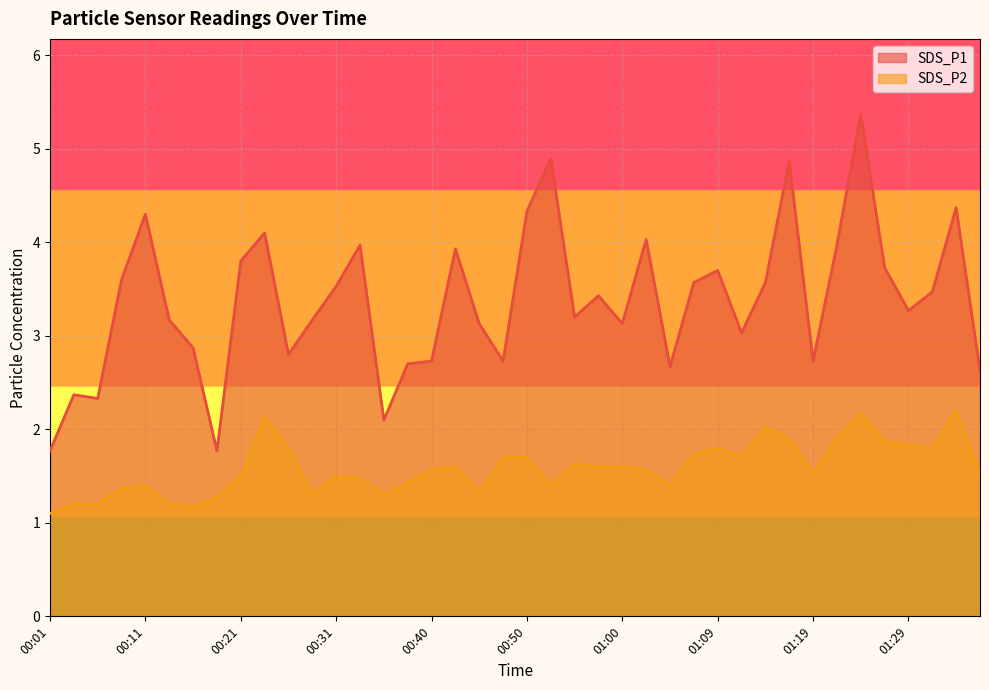

At which label does SDS_P1 reach its peak?

01:24